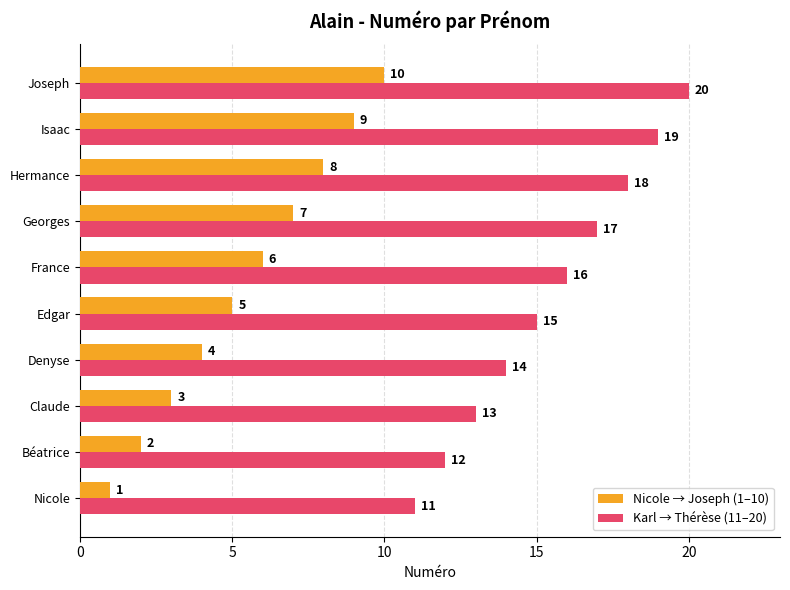

How many data points in Karl → Thérèse (11–20) are less than 16?

5